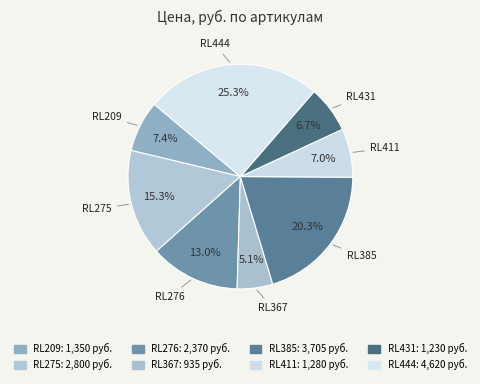

To the nearest percent, what is the average slice percentage?

12%